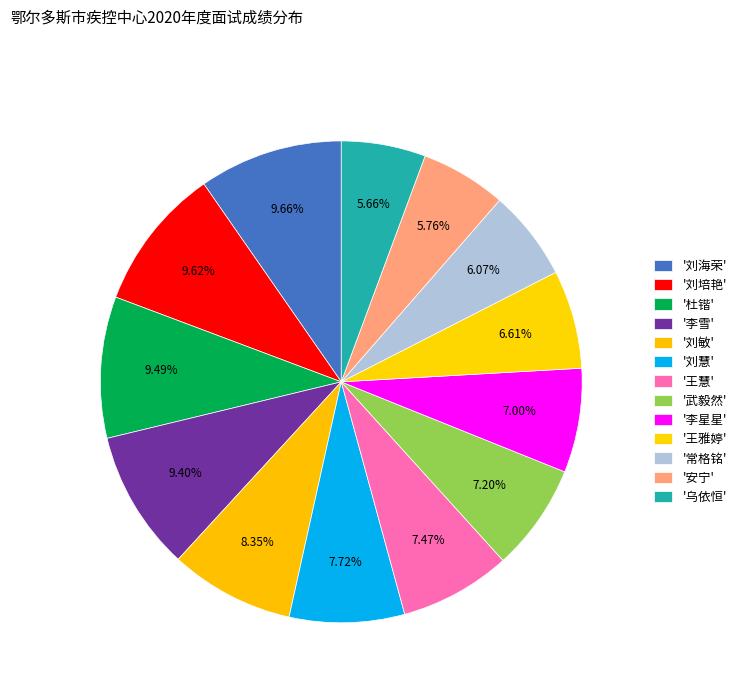

Count the number of slices in the pie.

13